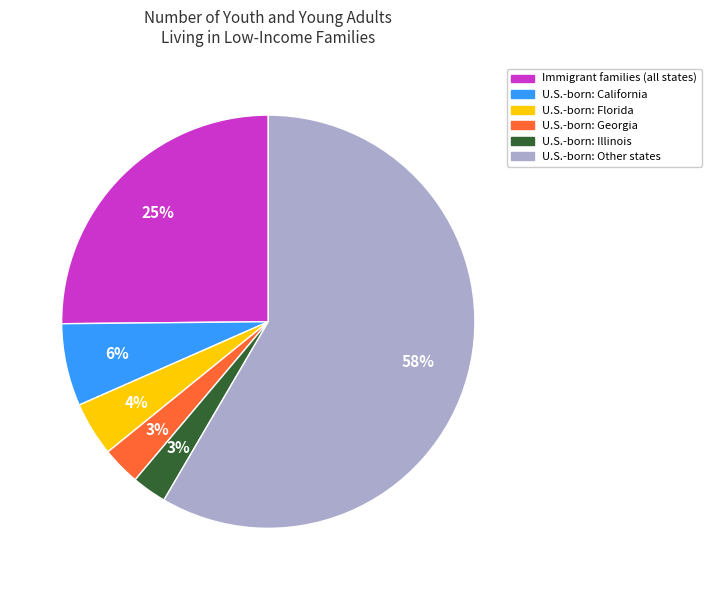

To the nearest percent, what is the average slice percentage?

17%